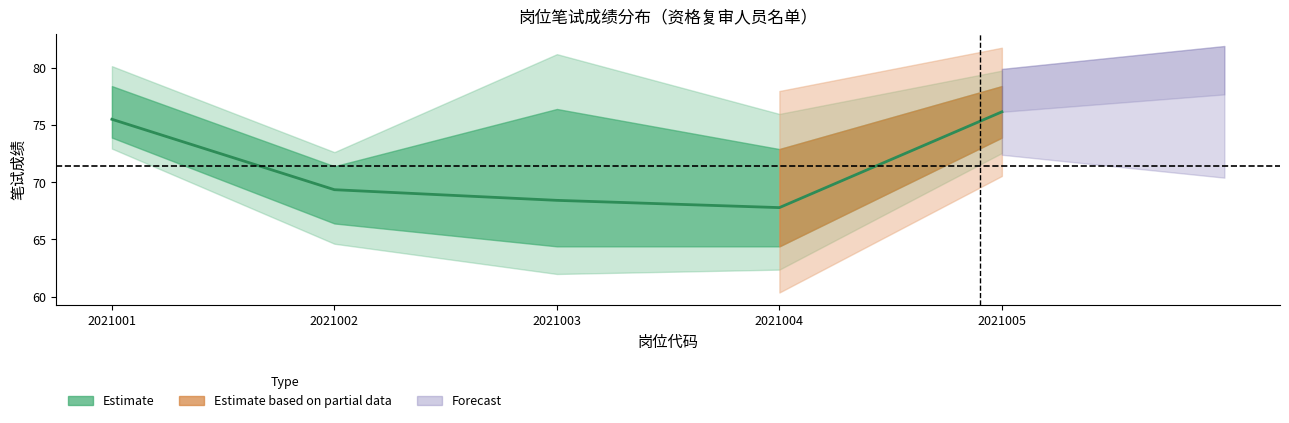

Which label corresponds to the smallest value in the chart?

2021004